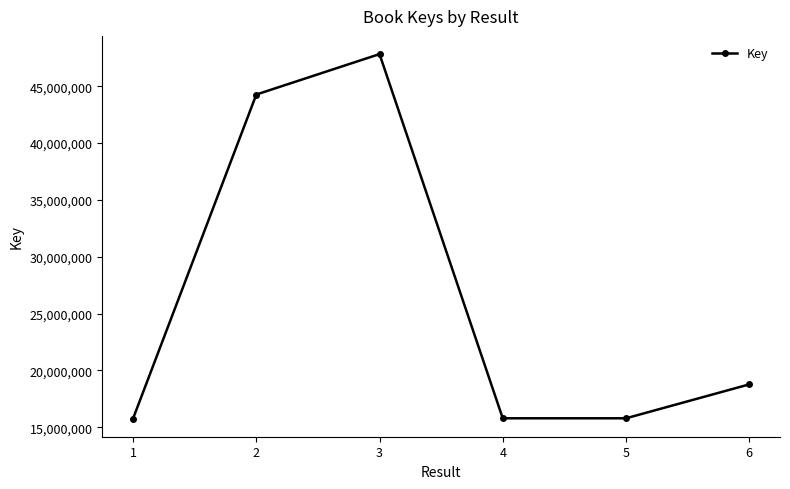

What is the difference between the values at 1 and 3?

32045624